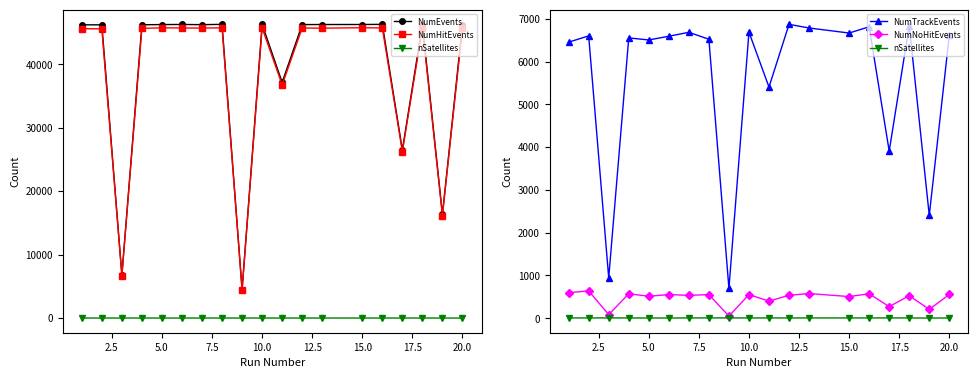

Count the number of data series in this chart.

5